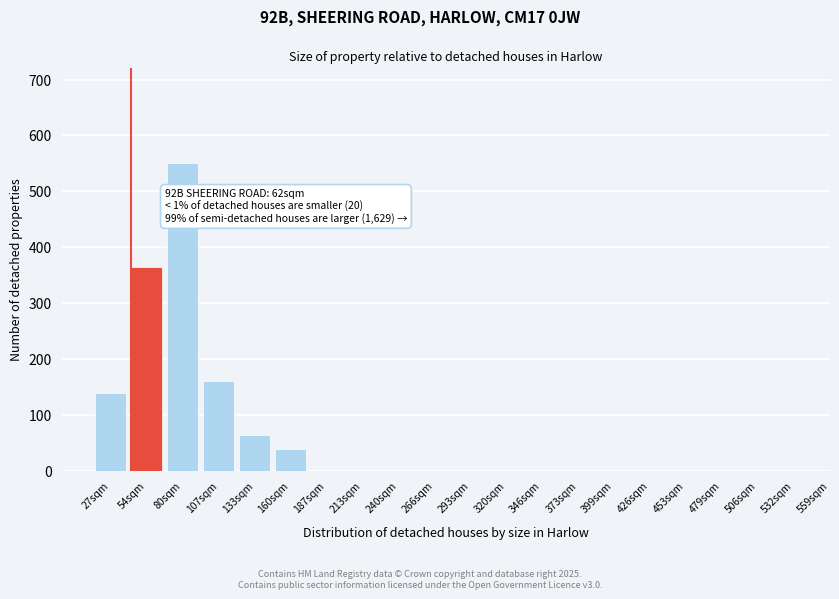

Reading right to left, transcribe all the data shown in this chart.

506sqm=0	479sqm=0	453sqm=0	426sqm=0	399sqm=0	373sqm=0	346sqm=0	320sqm=0	293sqm=0	266sqm=0	240sqm=0	213sqm=0	187sqm=0	160sqm=40	133sqm=65	107sqm=160	80sqm=550	54sqm=365	27sqm=140